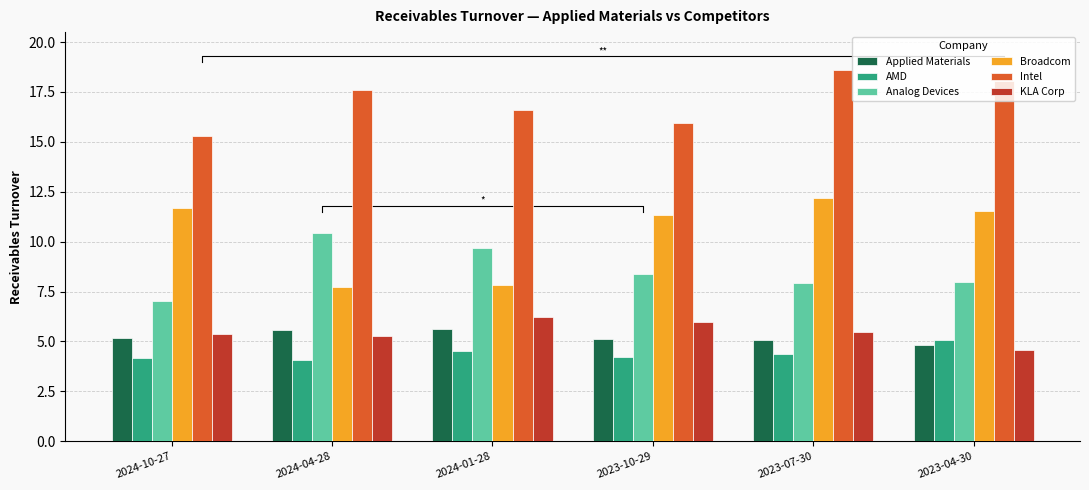

Is the value of Analog Devices at 2024-01-28 greater than the value of KLA Corp at 2024-01-28?

Yes